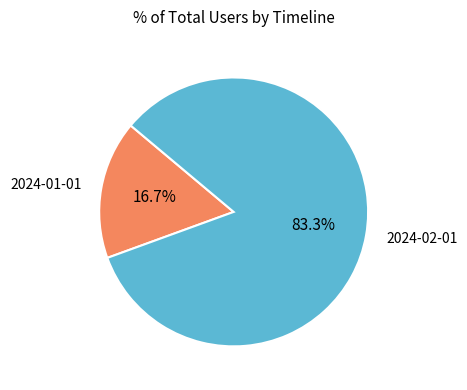

Is it true that 2024-02-01 is 83% of the pie?

True